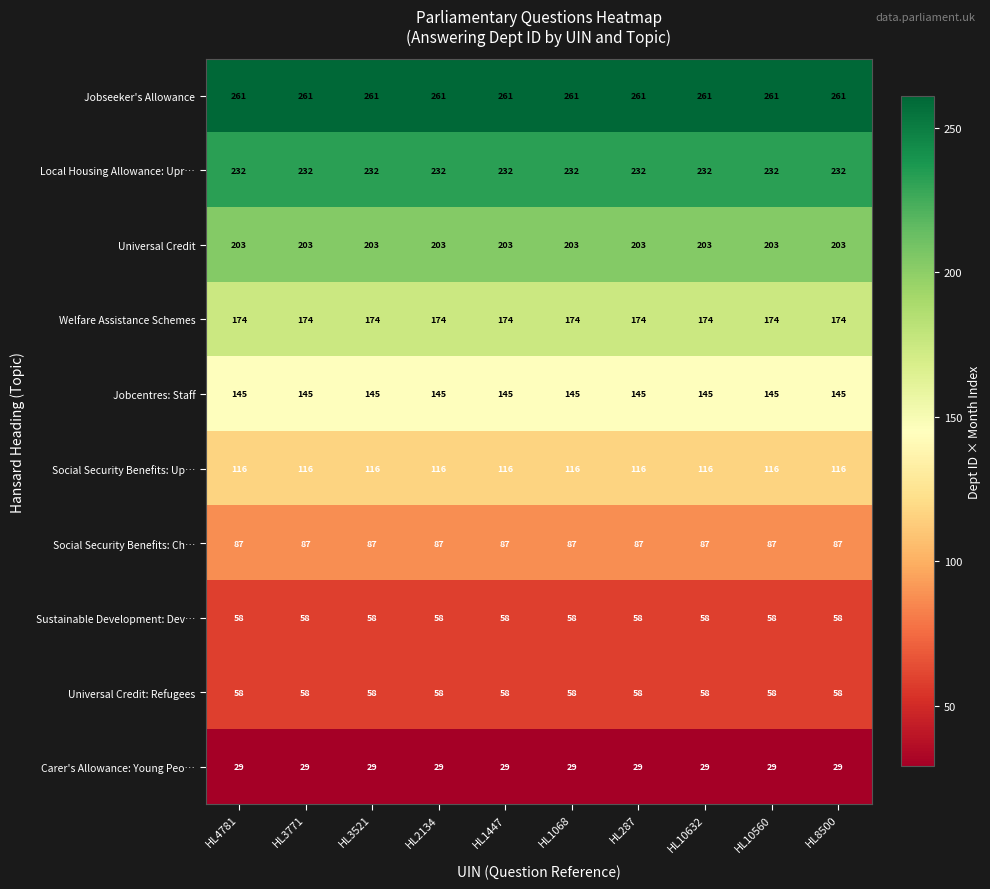

What is the average value of the Universal Credit series?

203